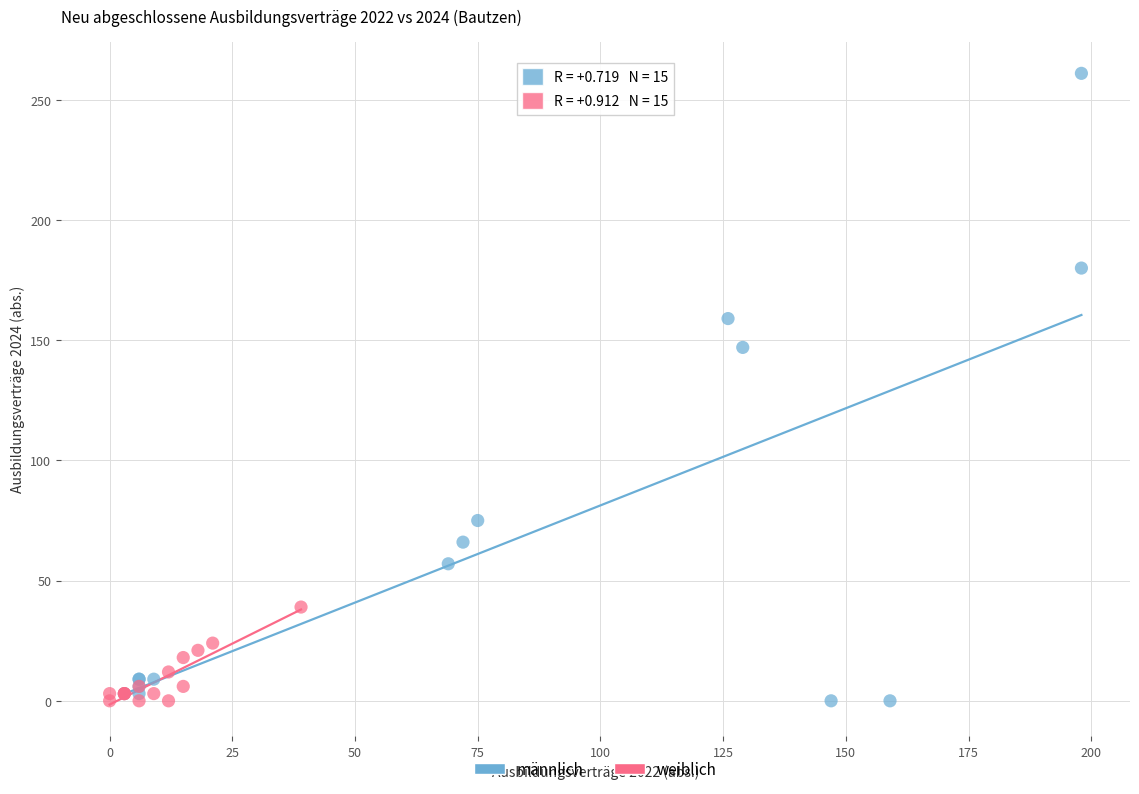

What are all the series names shown in the legend?

männlich, weiblich